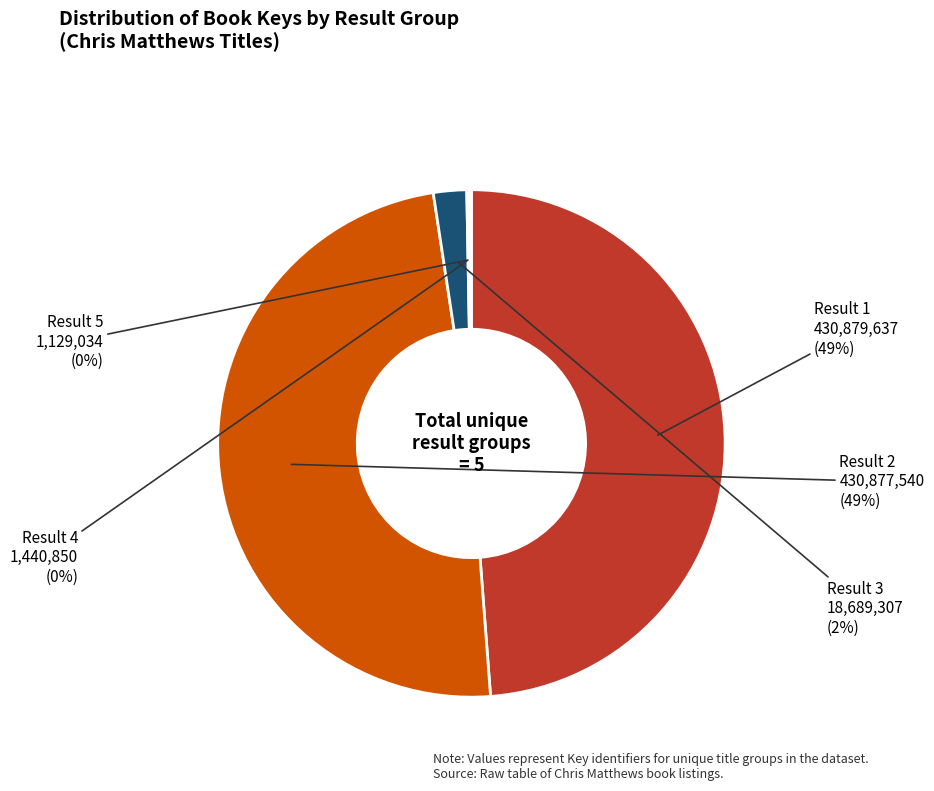

Does any single category account for the majority?

No